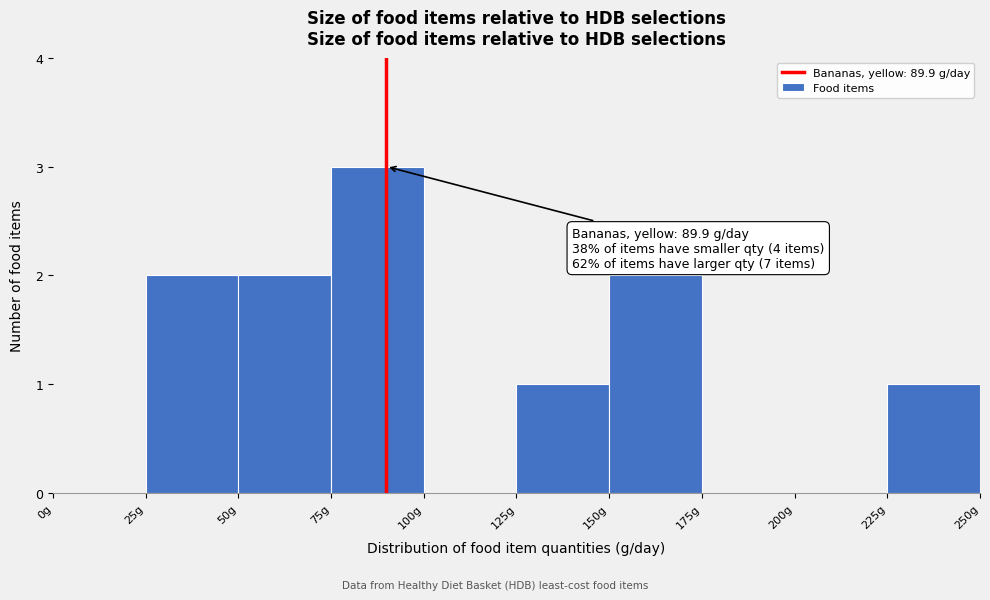

Which range on the x-axis has the tallest bar?

75 to 100